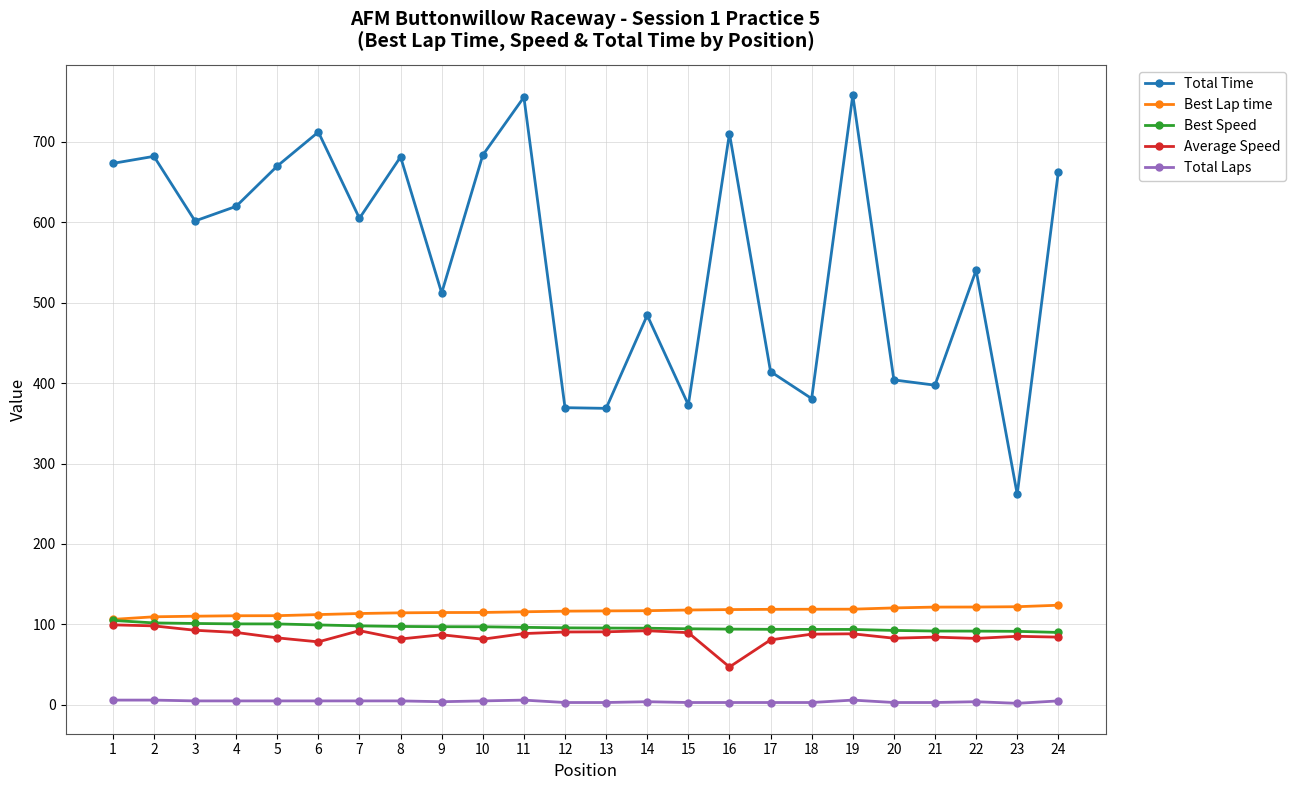

True or false: Total Laps and Total Time intersect in this chart.

False